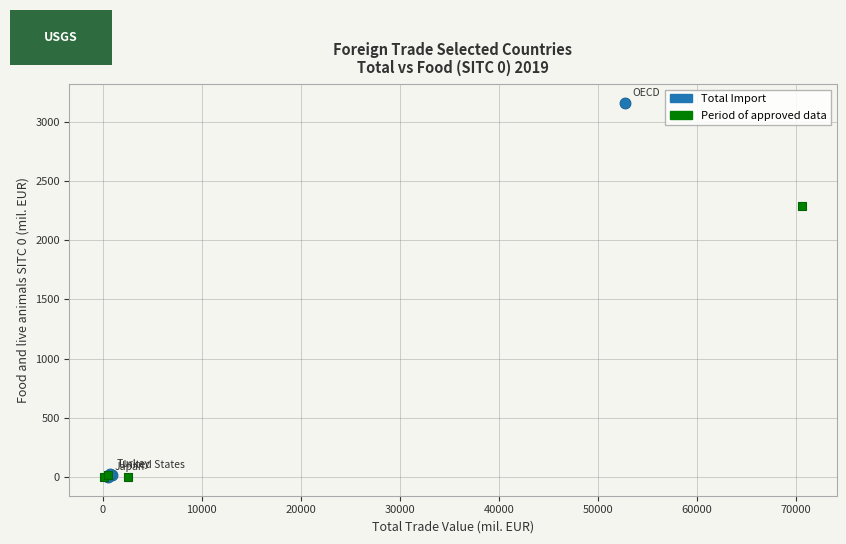

What are all the series names shown in the legend?

Total Import, Period of approved data